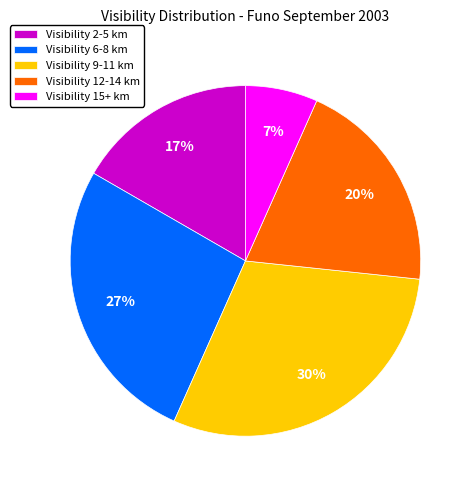

To the nearest percent, what is the average slice percentage?

20%